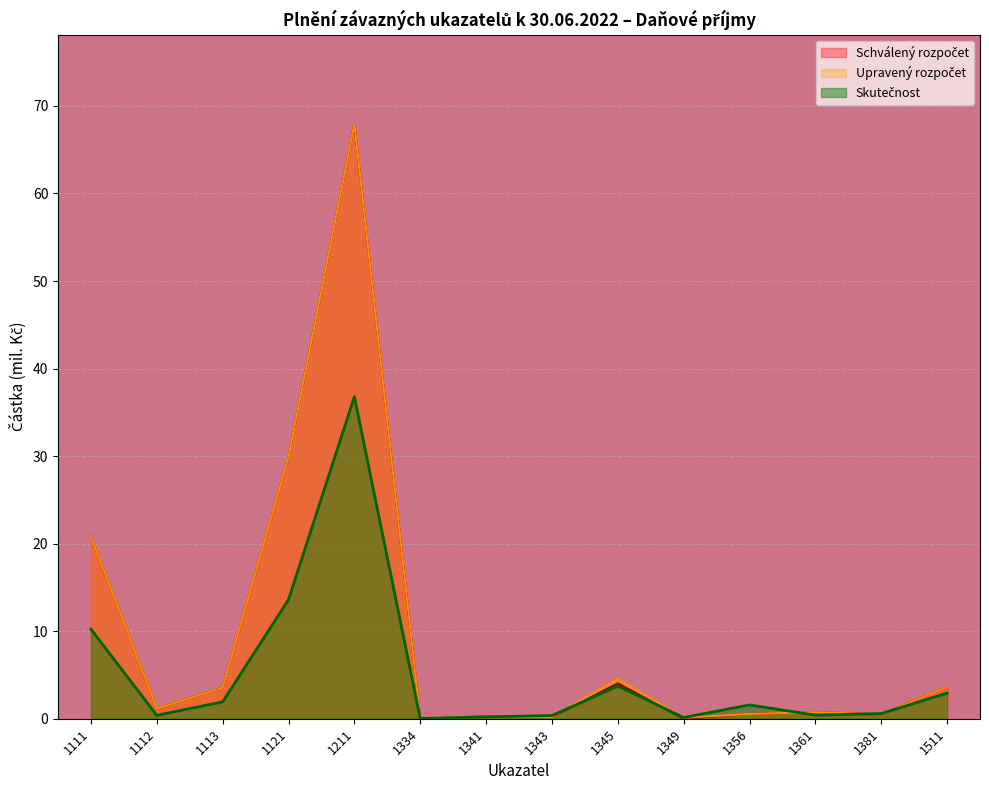

Where is Upravený rozpočet nearest to the value 33?

1121